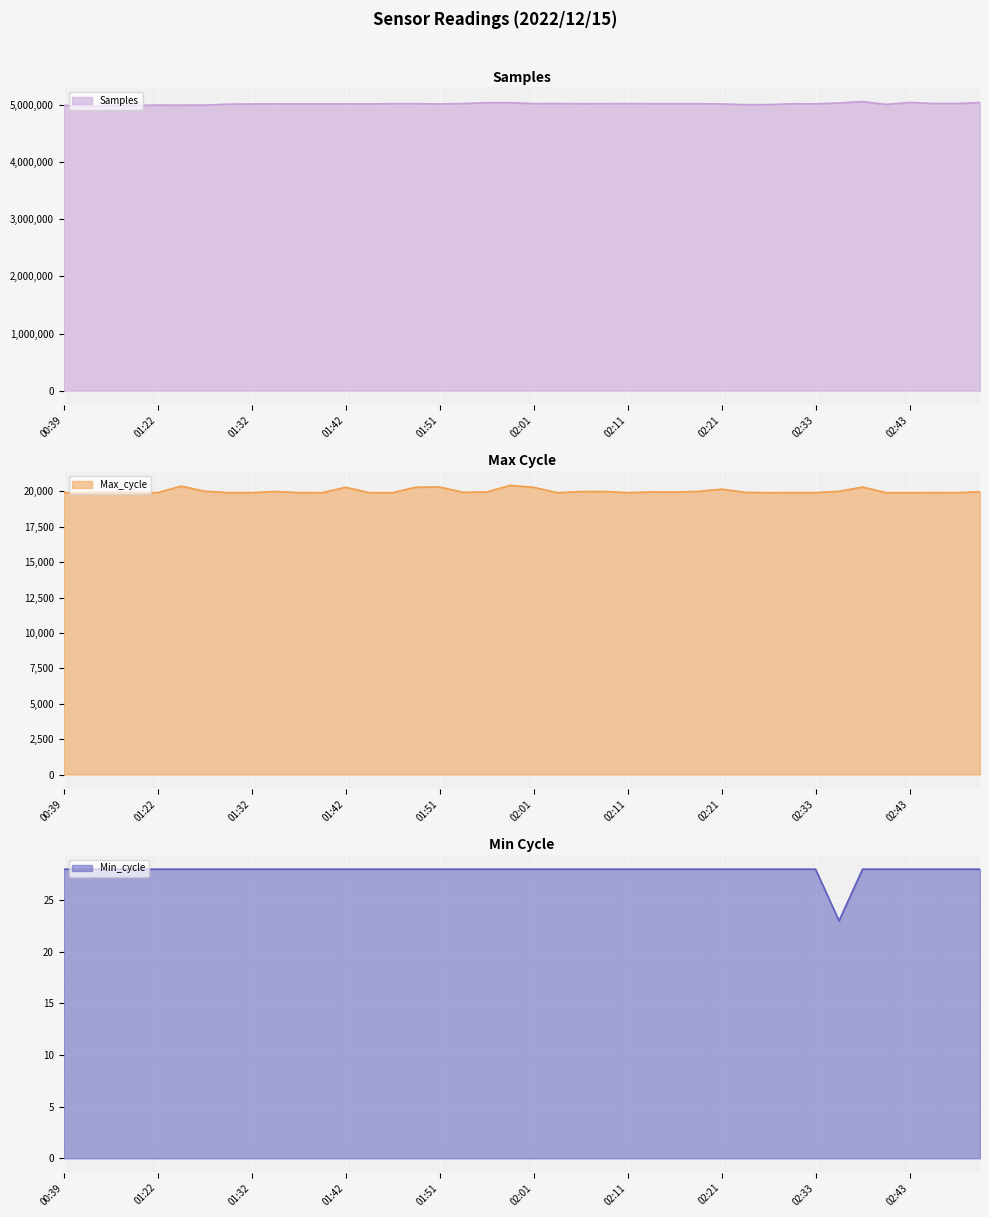

Reading left to right, extract all data points from this chart.

Samples: 4996914	4981334	4997428	4998334	4999941	4999724	5000945	5017793	5020385	5021888	5021432	5021602	5022053	5021003	5026066	5026216	5021005	5027975	5043466	5044687	5027208	5027354	5025777	5025909	5027344	5025646	5025310	5025313	5021425	5008014	5009787	5024179	5023510	5038120	5063292	5013171	5047479	5028717	5029244	5046352
Max_cycle: 19914	19913	19937	19921	19914	20373	20014	19918	19917	19993	19920	19913	20292	19914	19913	20300	20312	19940	19959	20427	20287	19913	19988	19997	19917	19963	19952	20000	20160	19936	19909	19921	19920	20004	20307	19913	19909	19921	19913	19980
Min_cycle: 28	28	28	28	28	28	28	28	28	28	28	28	28	28	28	28	28	28	28	28	28	28	28	28	28	28	28	28	28	28	28	28	28	23	28	28	28	28	28	28